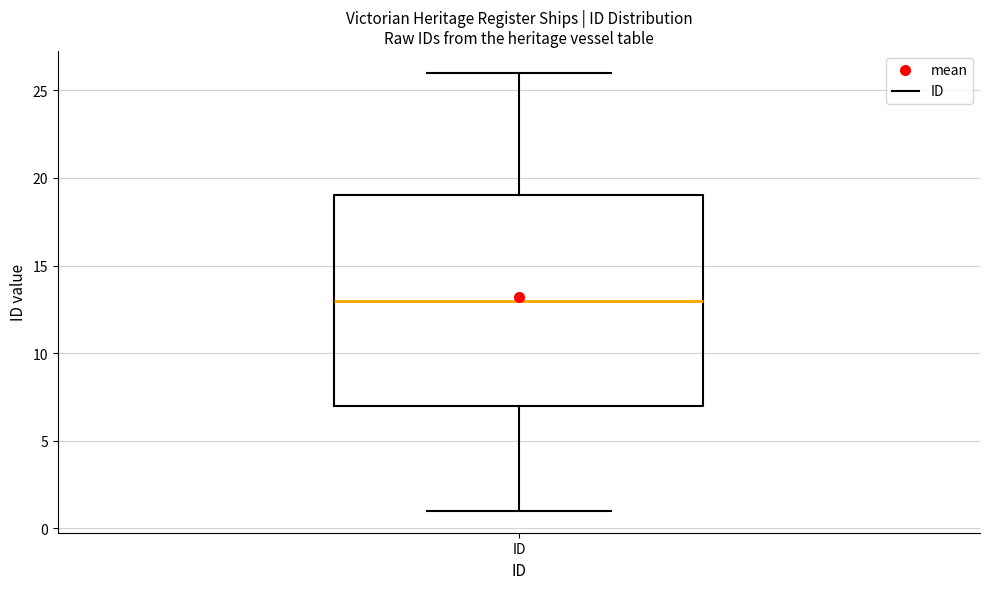

Read this box plot against the y-axis: the position of the median line, the range covered by the box, and the ends of both whiskers. The values are not printed on the chart, so give them approximately, as read against the axis.

median 13, box 7 to 19, whiskers 1 to 26